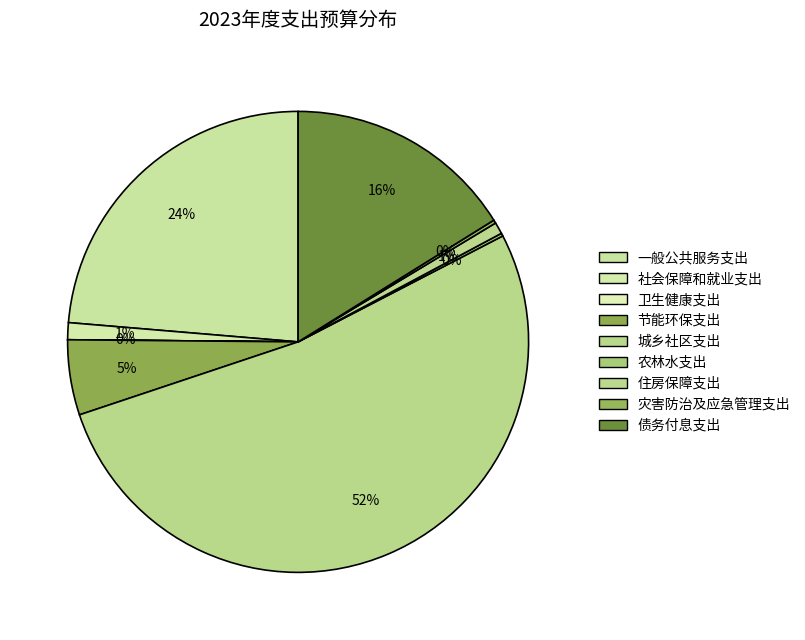

Which slice is the largest?

城乡社区支出